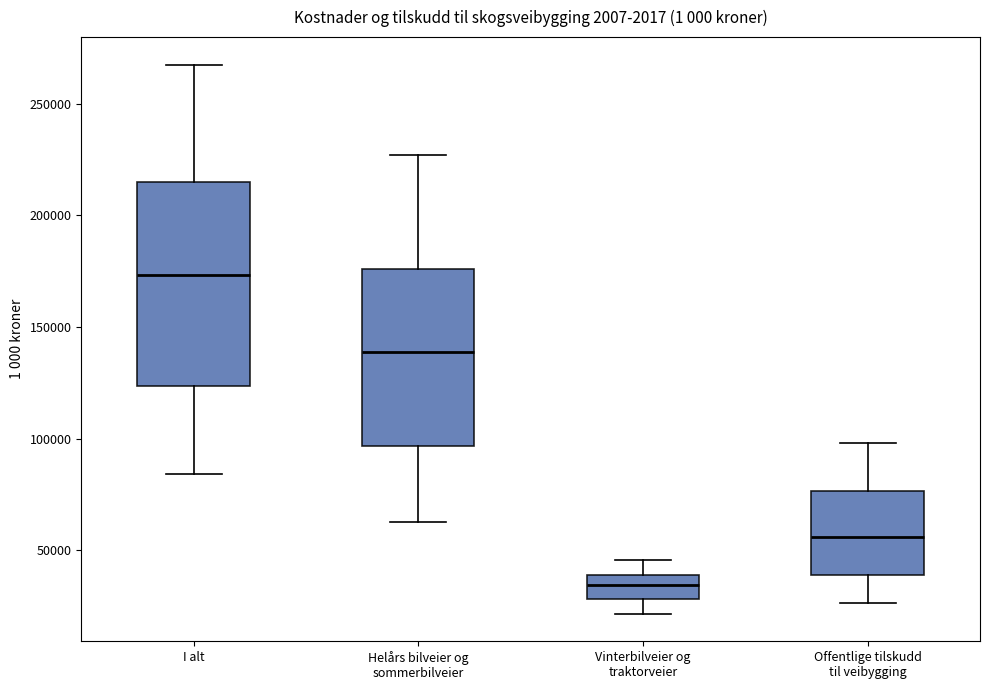

Which box's median line is the highest?

I alt